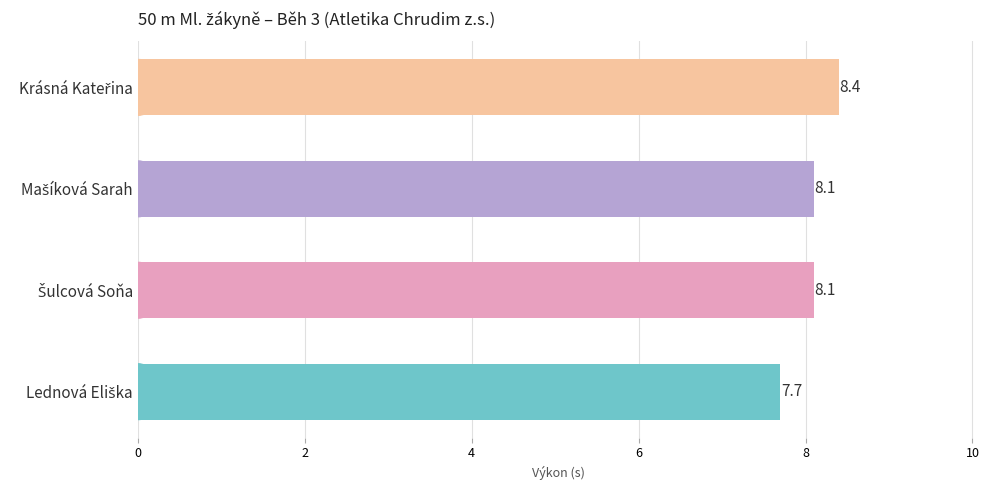

Does the chart contain stacked bars?

No